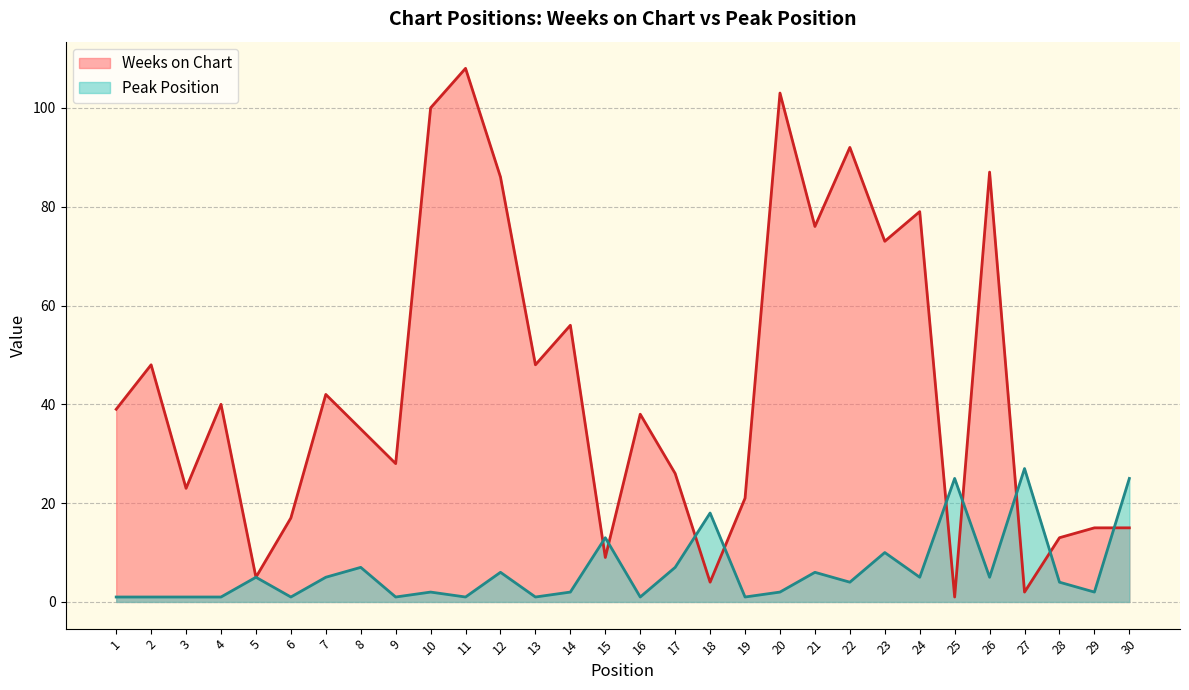

In Weeks on Chart, how many points are higher than both neighbors (excluding endpoints)?

10